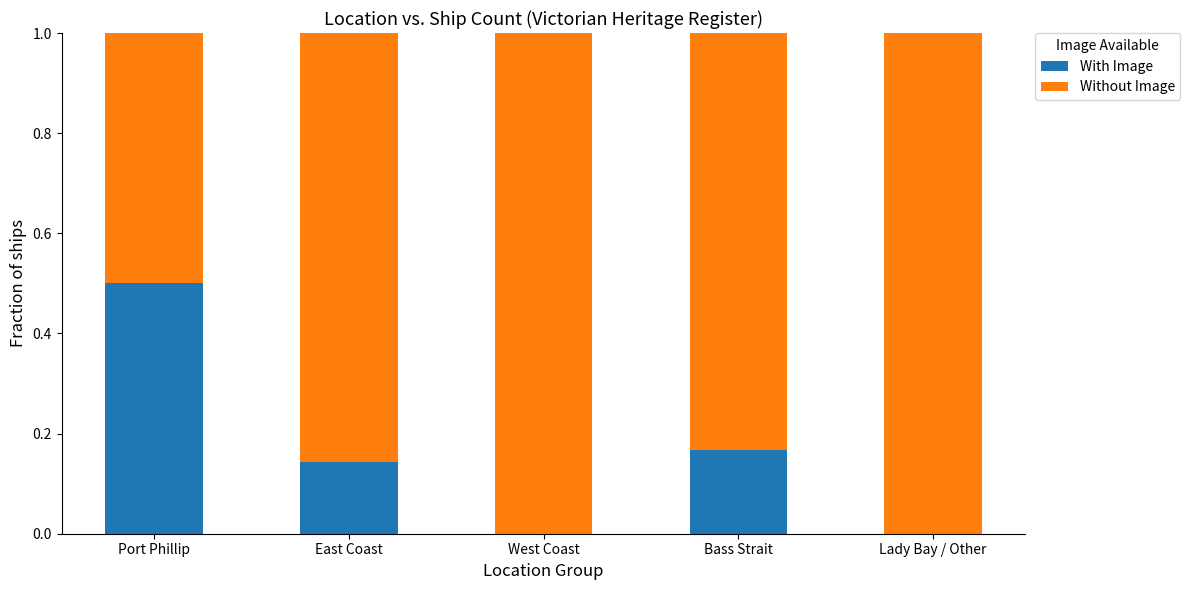

What is the sum of the With Image values at Bass Strait and Port Phillip?

0.7